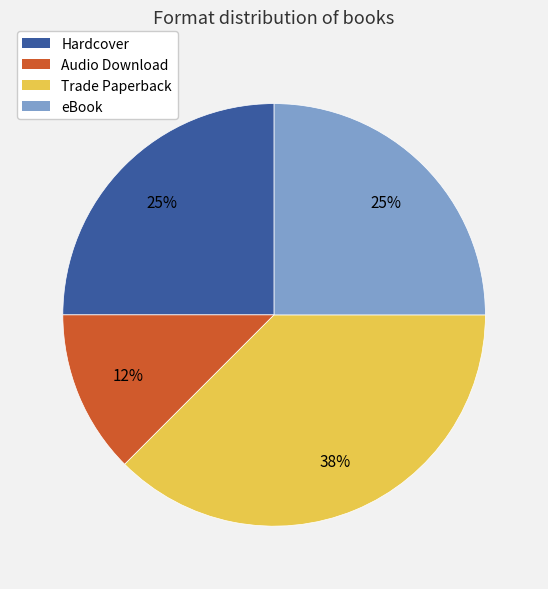

Do Audio Download and eBook together represent more than half of the pie?

No